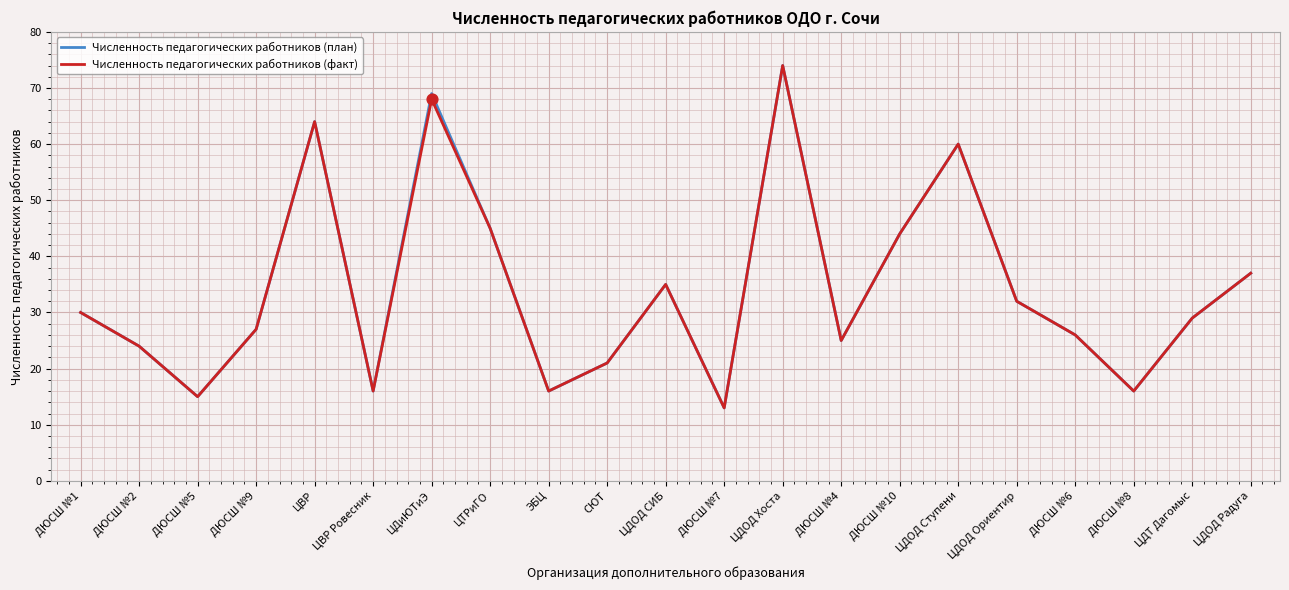

At which category is the sum across all series the highest?

ЦДОД Хоста